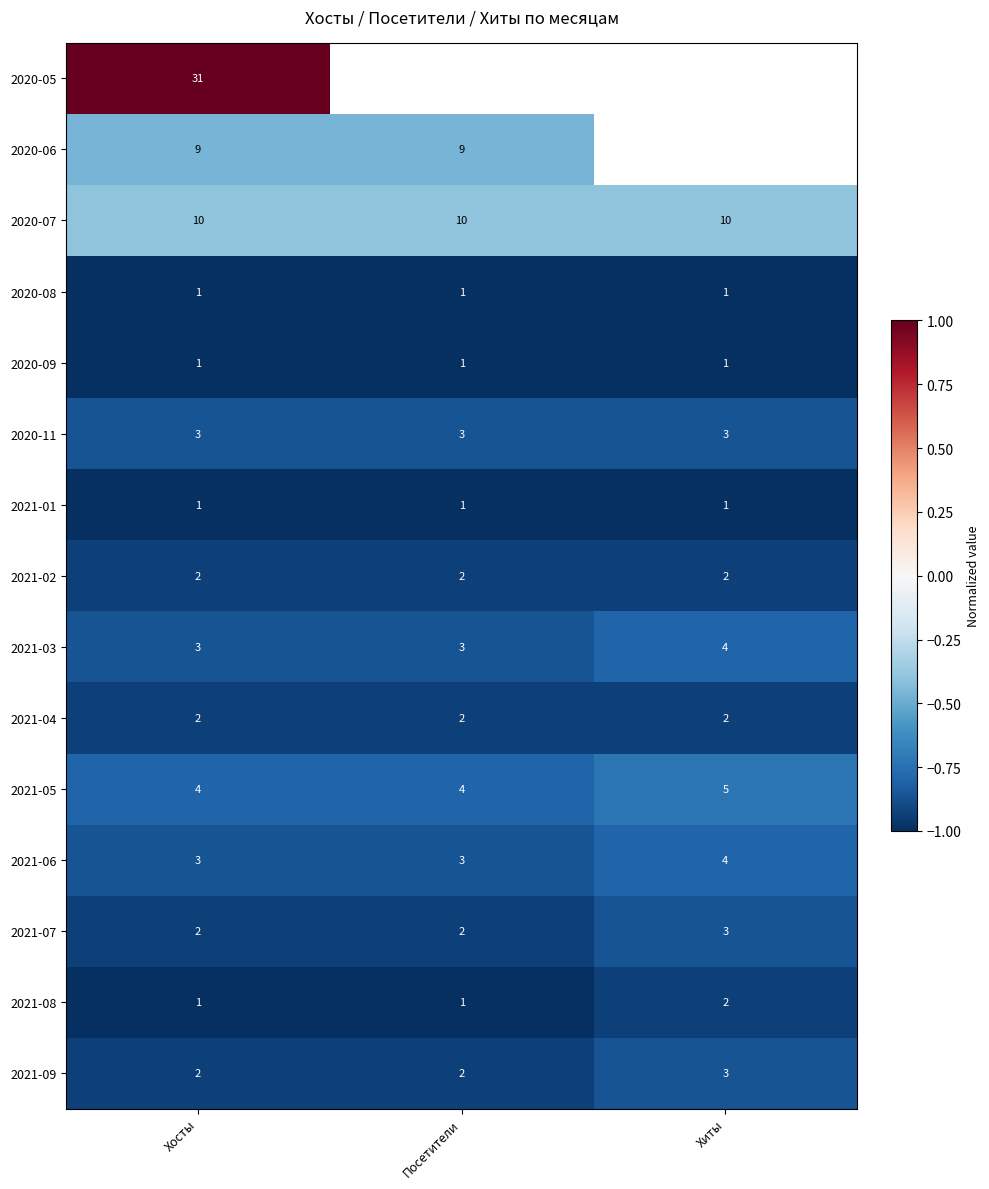

What is the sum of all 2021-05 values?

13